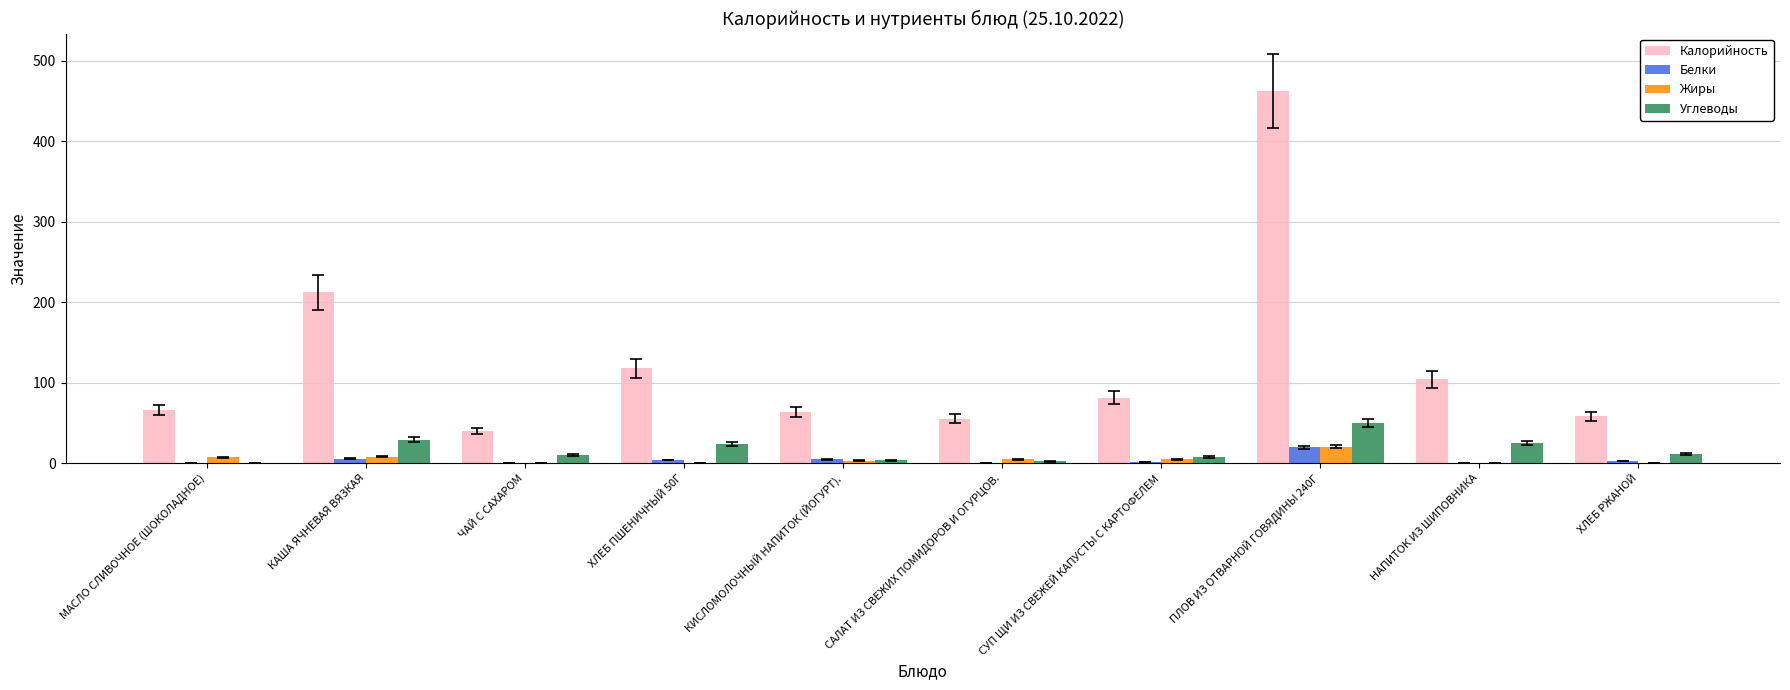

What is the spread (max minus min) of values at СУП ЩИ ИЗ СВЕЖЕЙ КАПУСТЫ С КАРТОФЕЛЕМ?

79.4